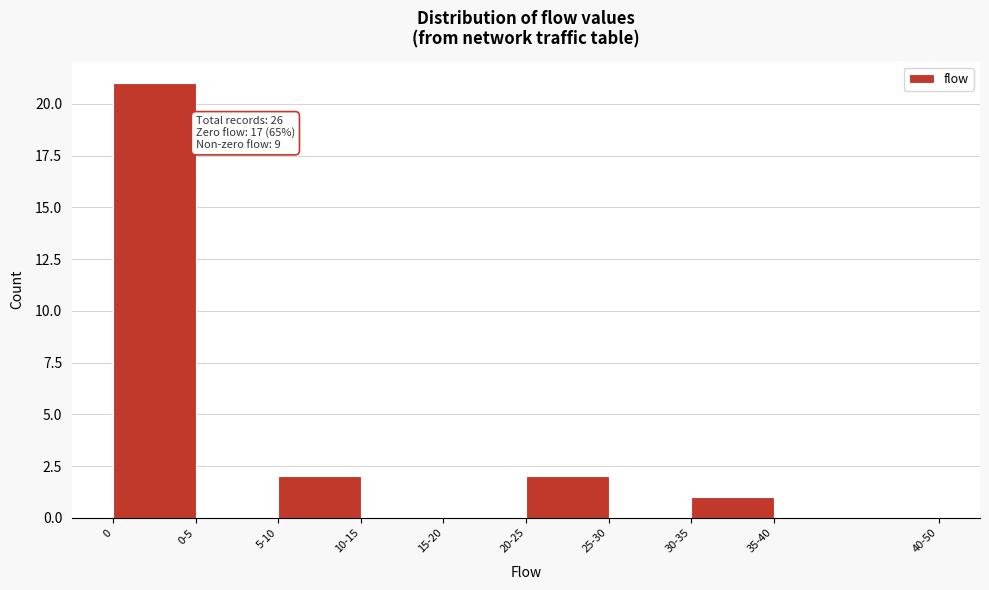

Reading right to left, extract all data points from this chart.

35-40=0	30-35=1	25-30=0	20-25=2	15-20=0	10-15=0	5-10=2	0-5=0	0=21